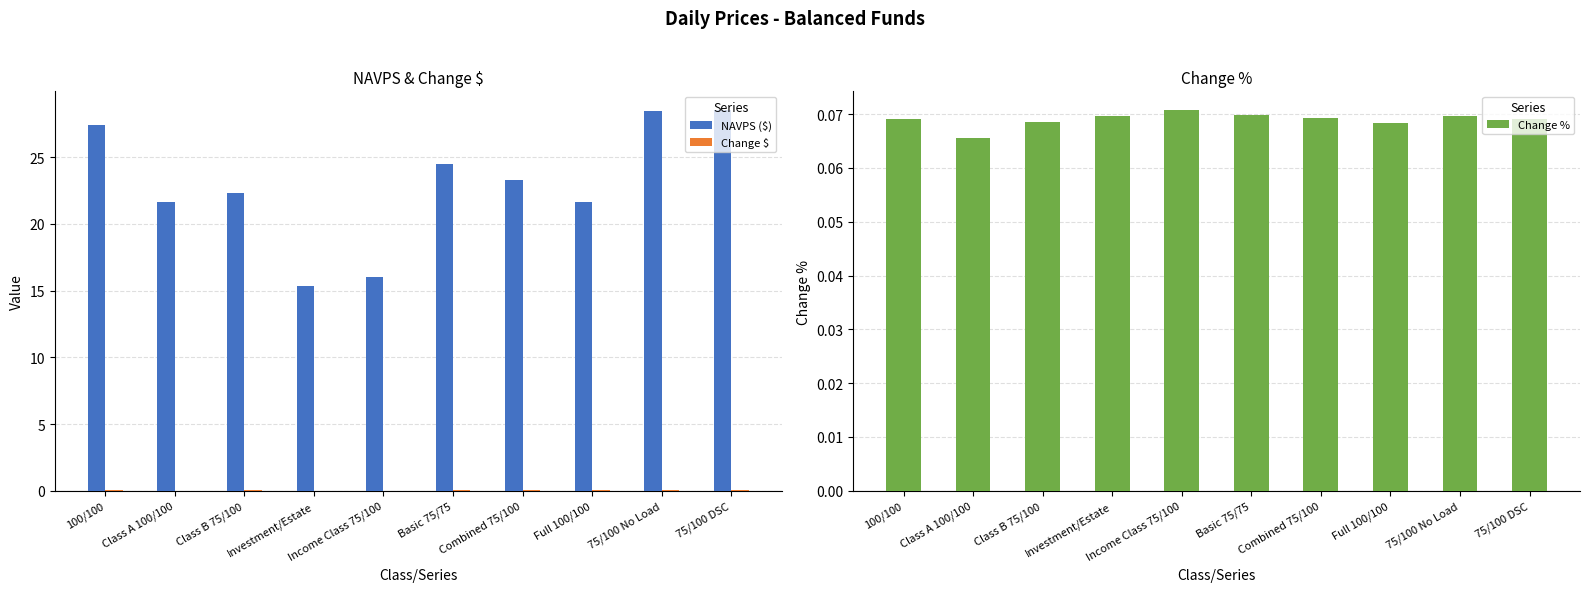

What is the value of the NAVPS ($) bar at the 1st from the left?

27.4